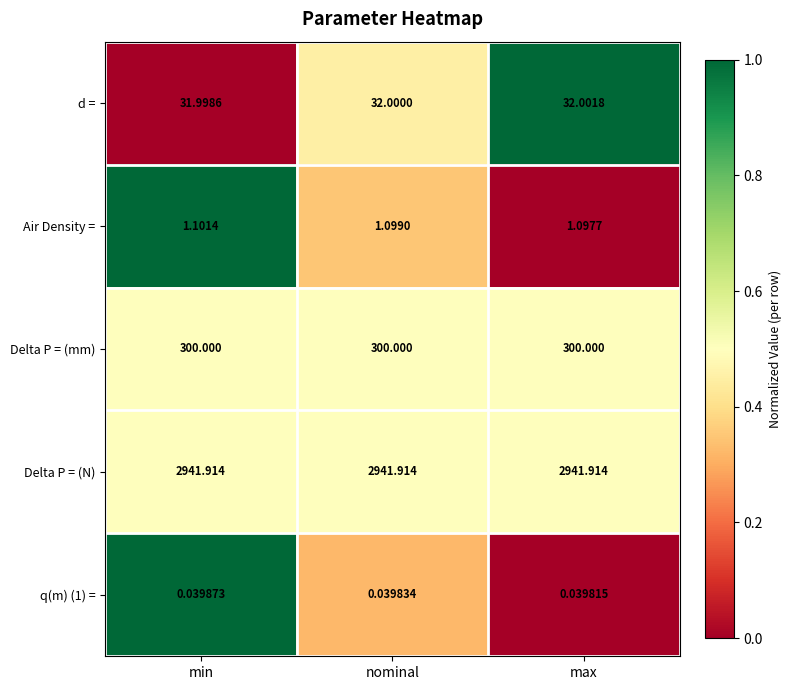

Which category has the highest value in the d = series?

max